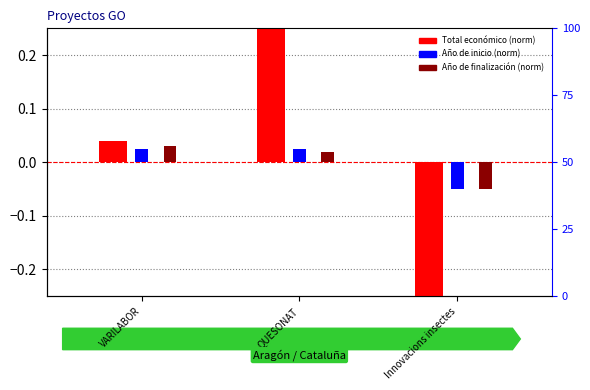

How many bars are there in each group?

3